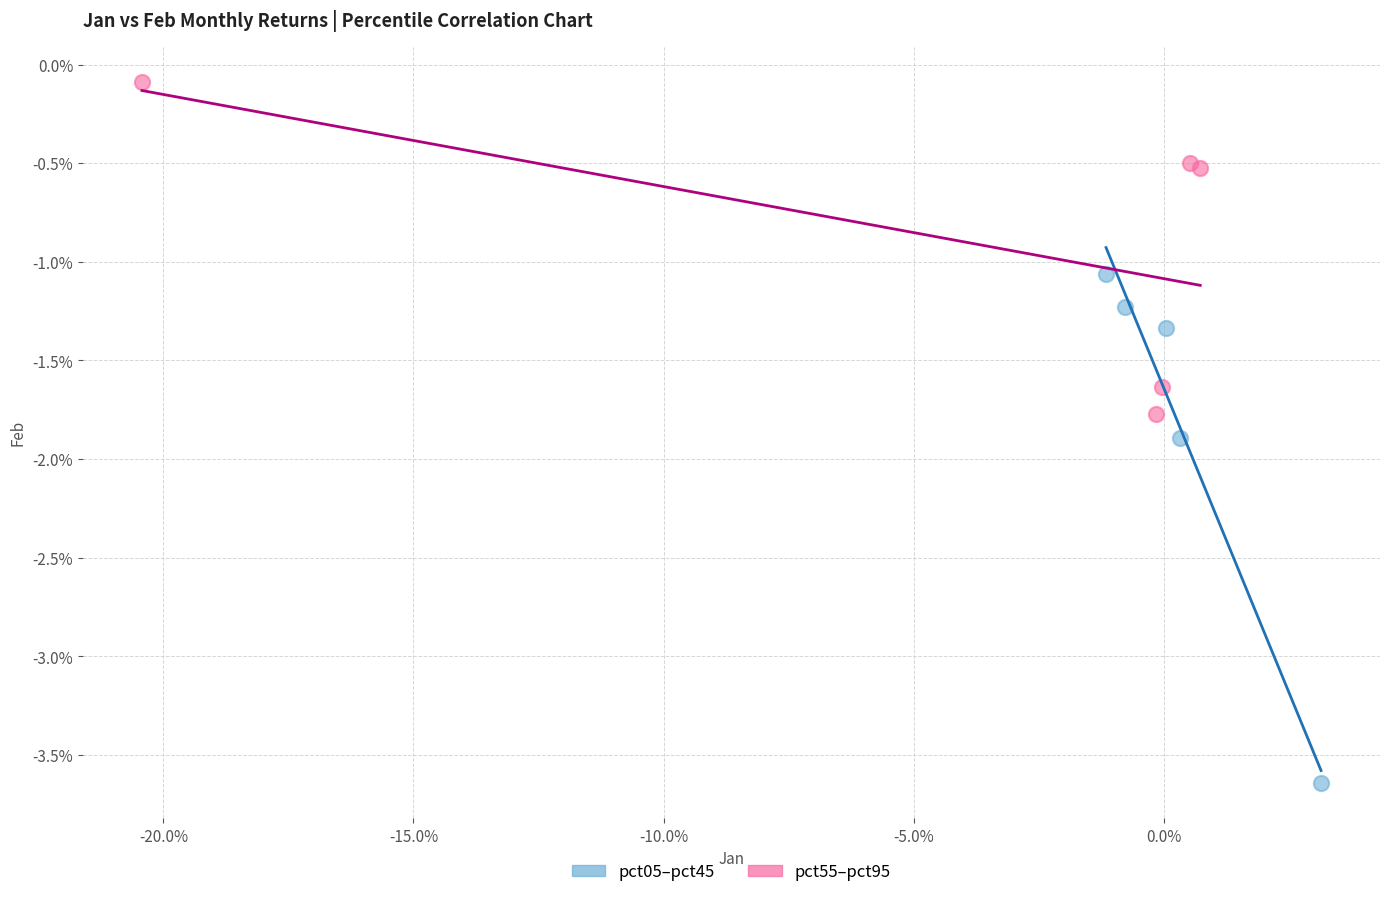

Which series has the largest Y range (max minus min)?

pct05–pct45